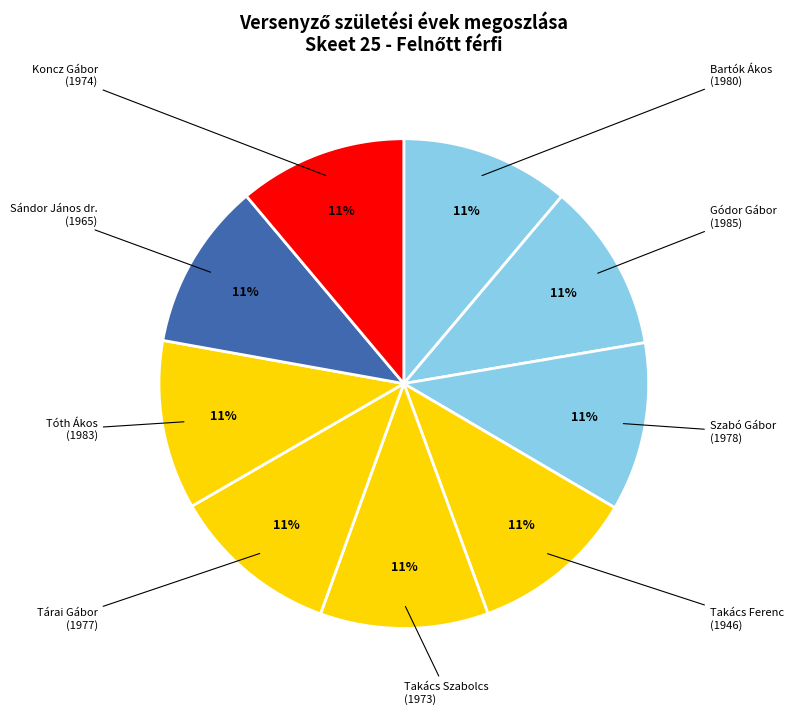

How many slices are in this pie chart?

9